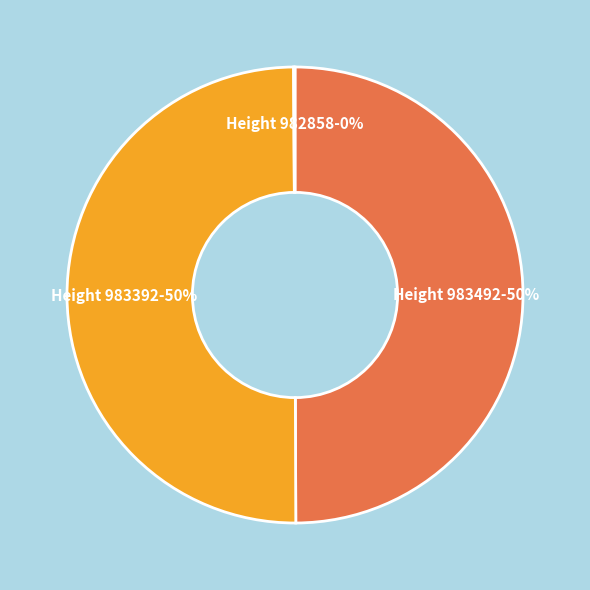

To the nearest percent, what is the average slice percentage?

33%